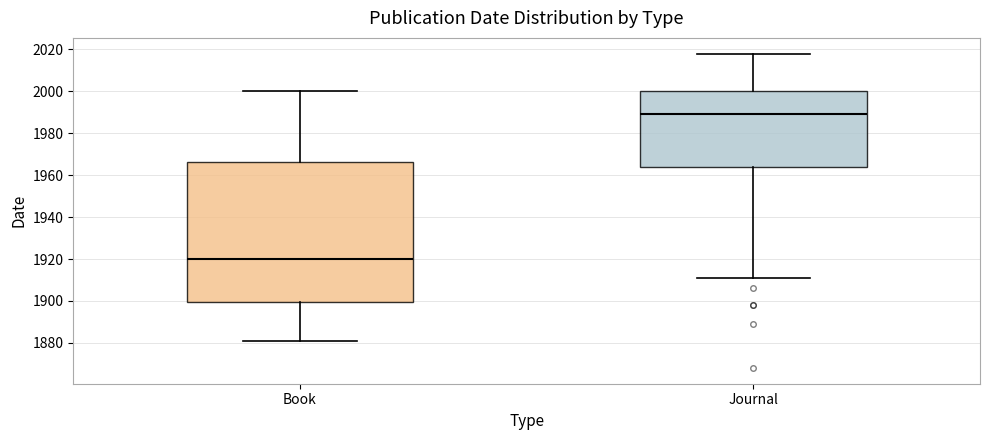

Comparing the boxes themselves (not the whiskers), which one is the tallest?

Book